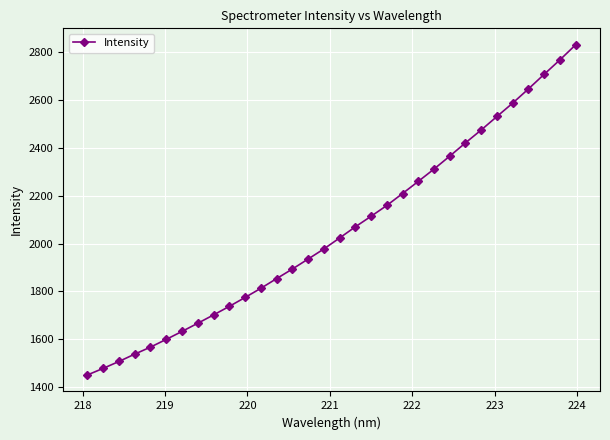

What is the value of the 13th point from the left?

1853.6